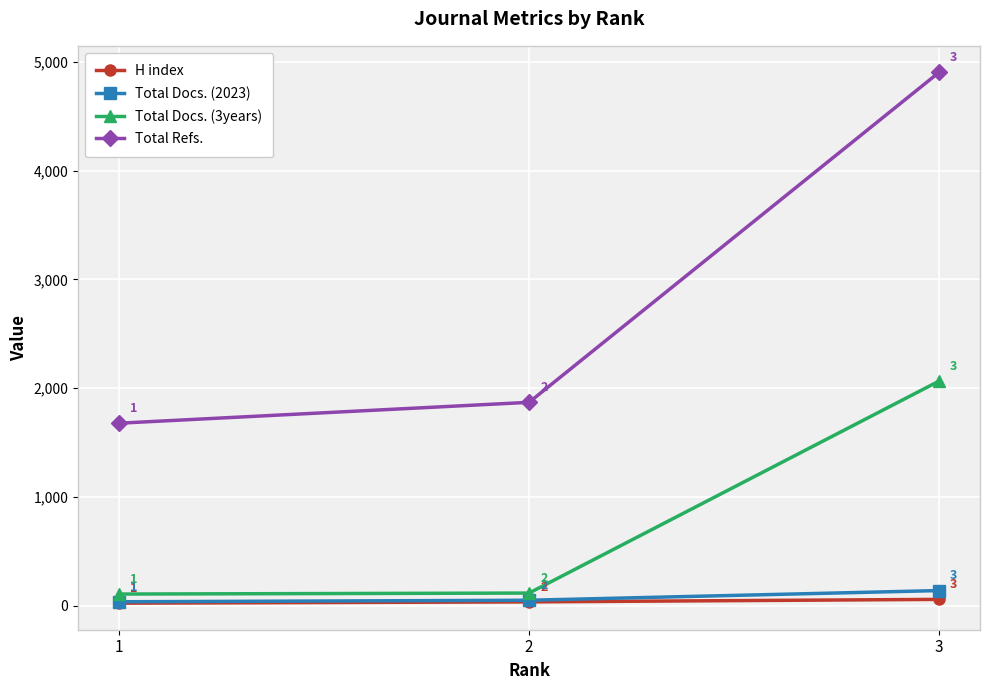

Does the chart have visible grid lines?

Yes